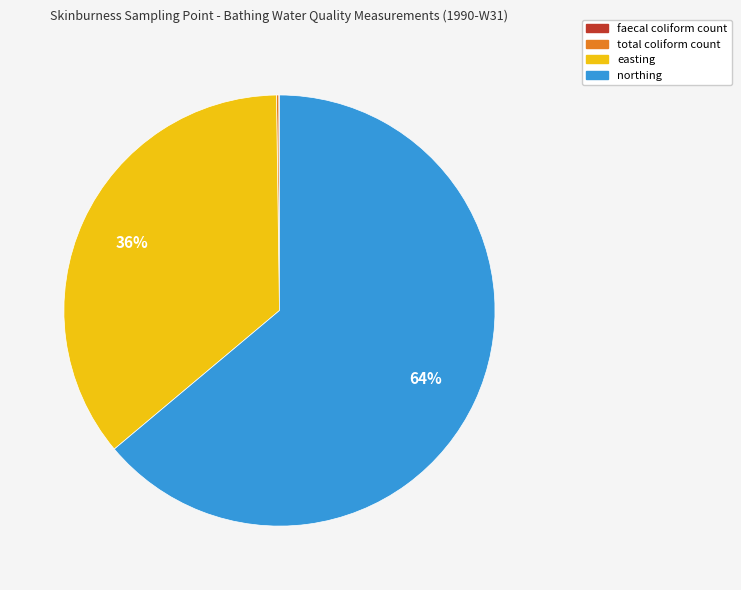

Is there a majority slice in this chart?

Yes